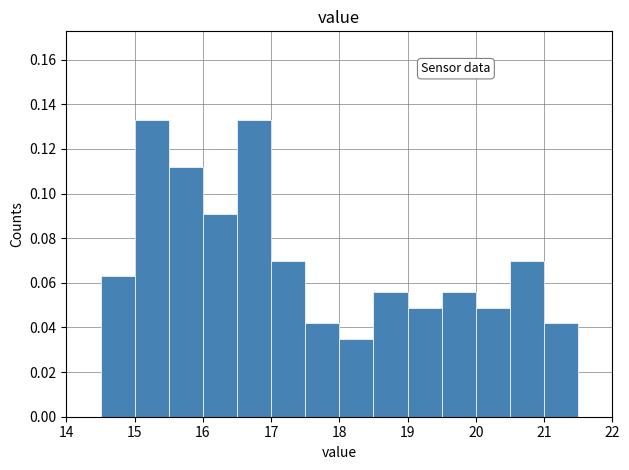

How tall is the bar that spans 17.0 to 17.5 on the x-axis? The values are not printed on the chart, so give them approximately, as read against the axis.

0.070